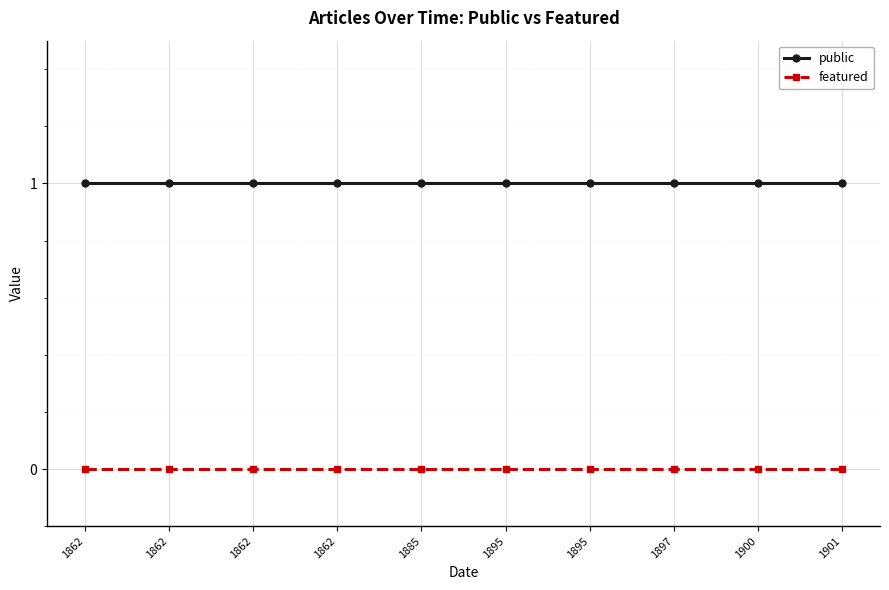

What are all the series names shown in the legend?

public, featured